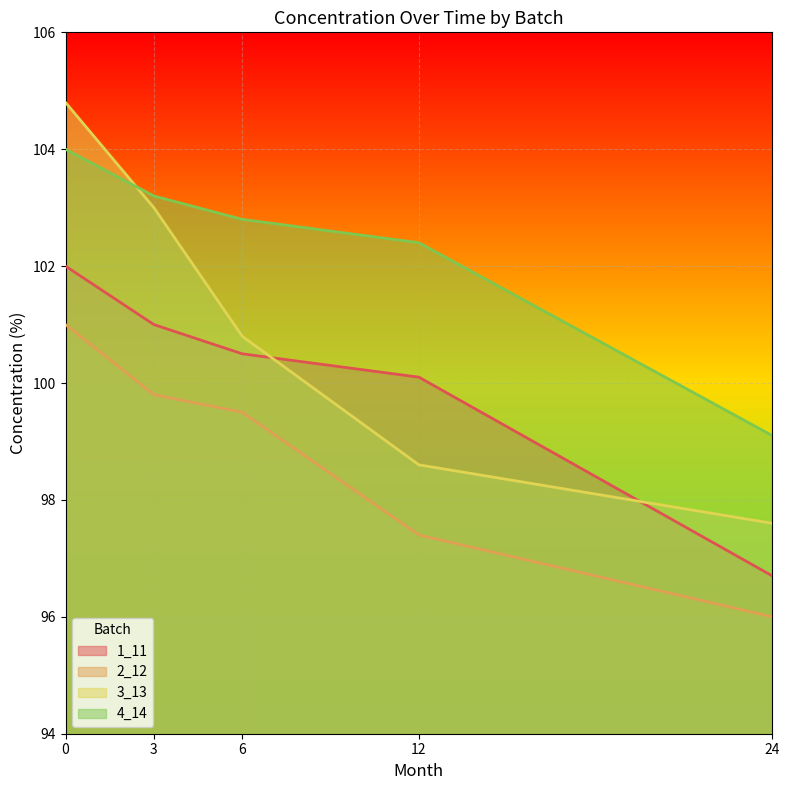

Does the chart display data point markers on the line(s)?

No